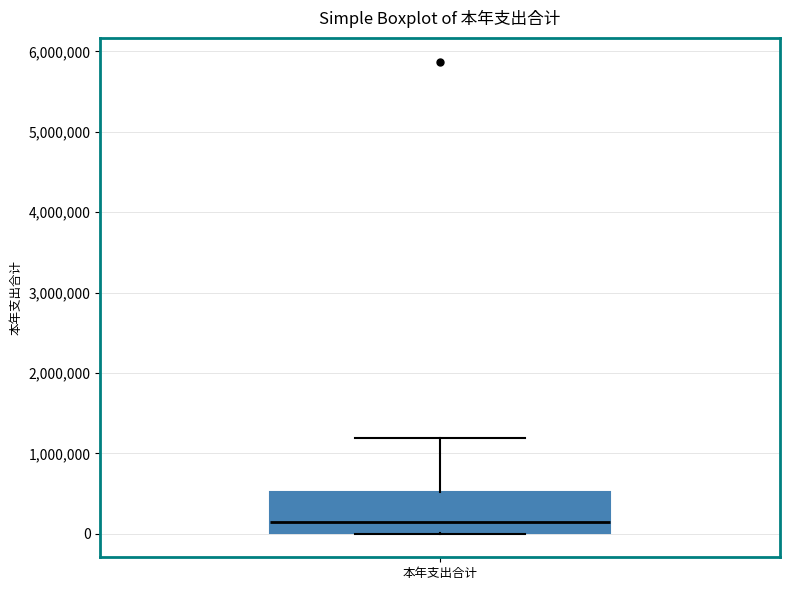

Where does the median line of the box for 本年支出合计 sit on the y-axis? The values are not printed on the chart, so give them approximately, as read against the axis.

100000